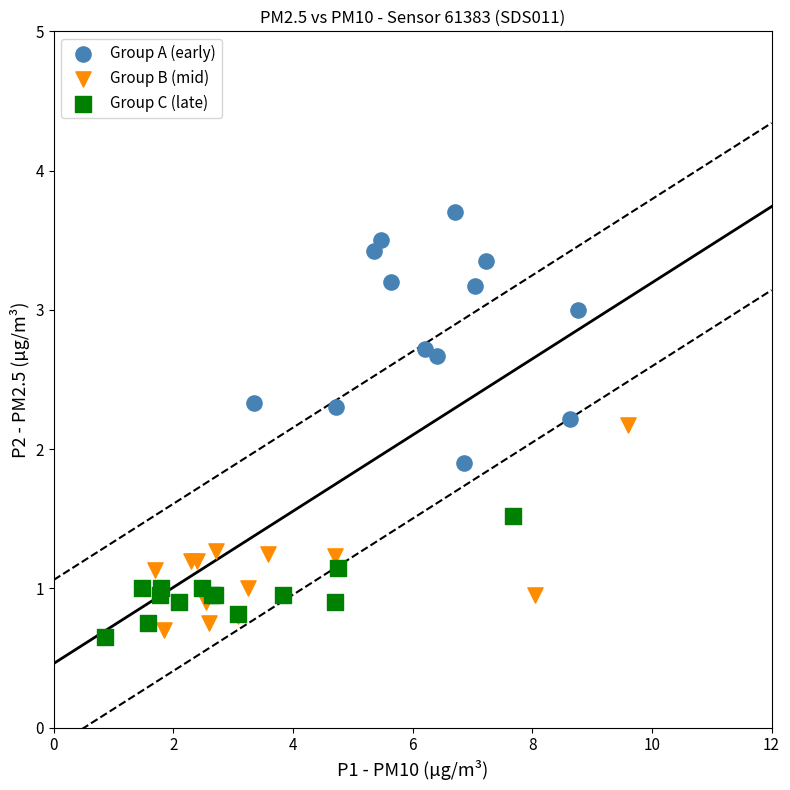

What are all the series names shown in the legend?

Group A (early), Group B (mid), Group C (late)